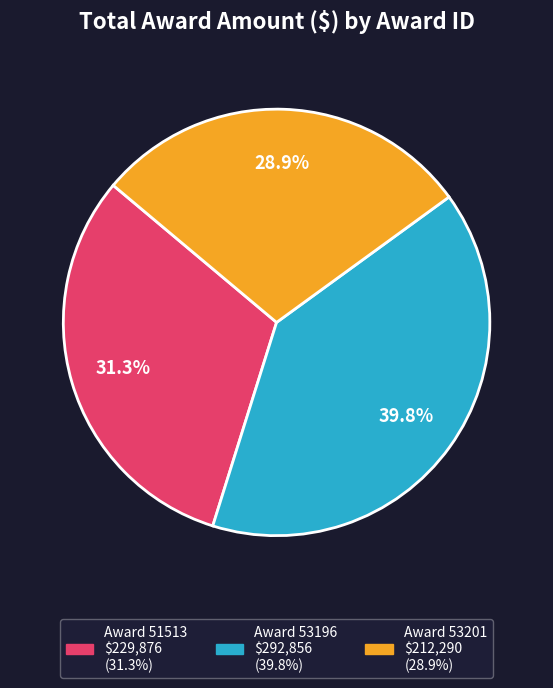

Does any single category account for the majority?

No